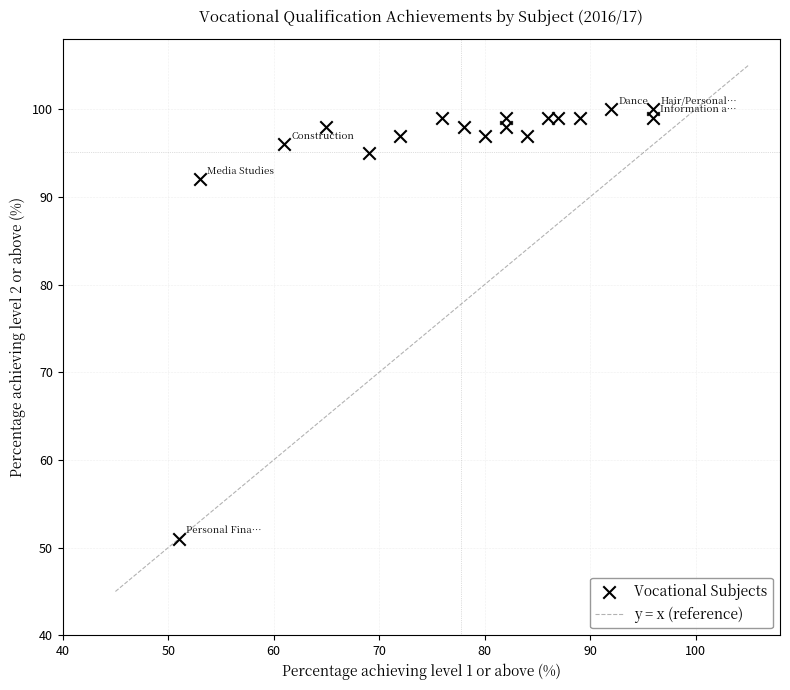

What is the range of X values (max minus min)?

45